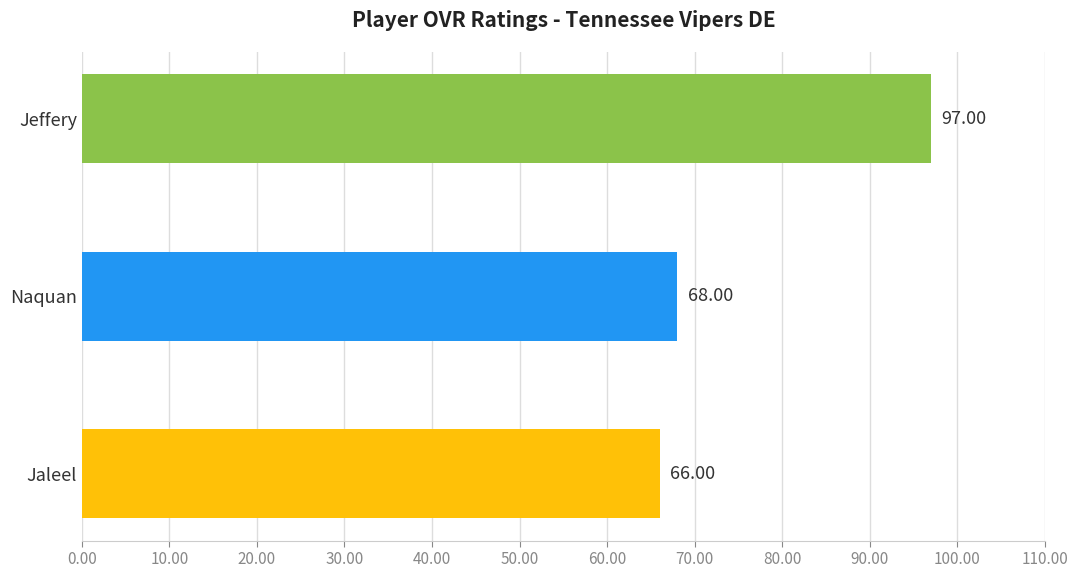

Does the chart contain any negative values?

No